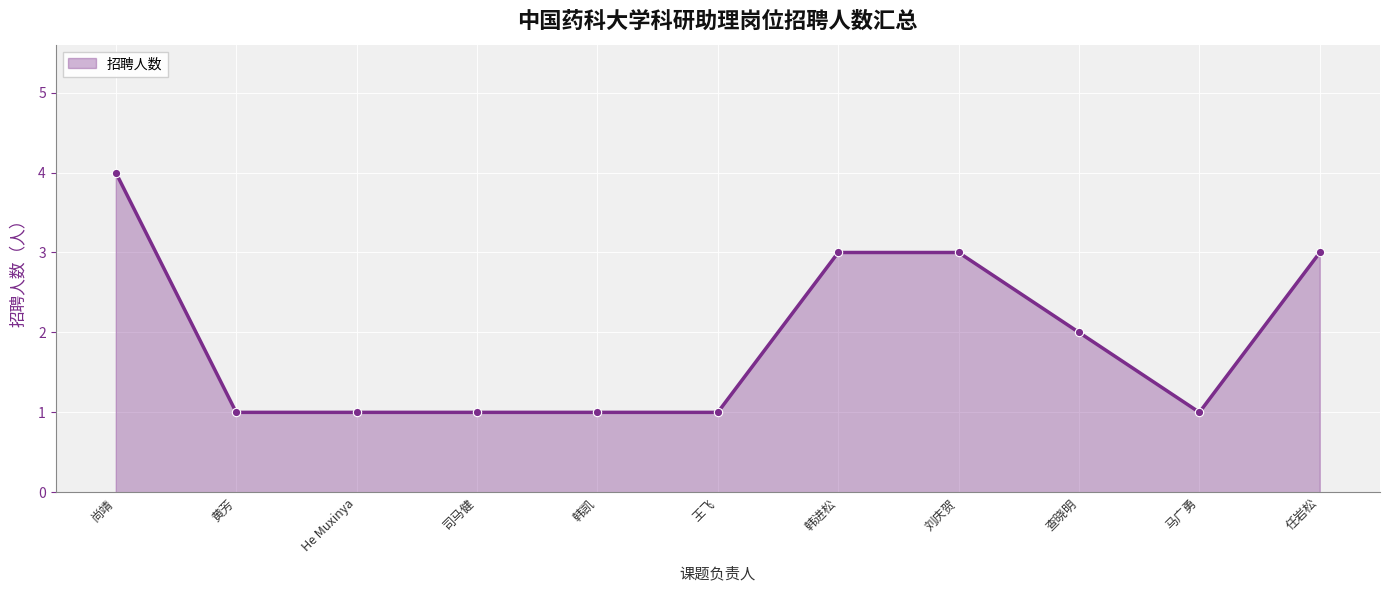

What is the difference between the maximum and minimum values?

3